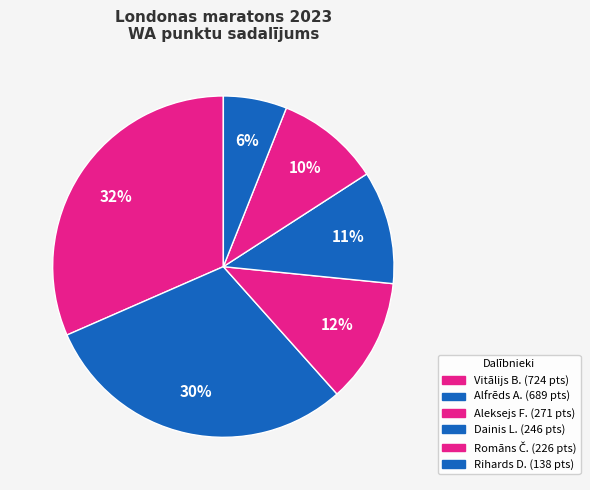

How many segments does this pie chart have?

6